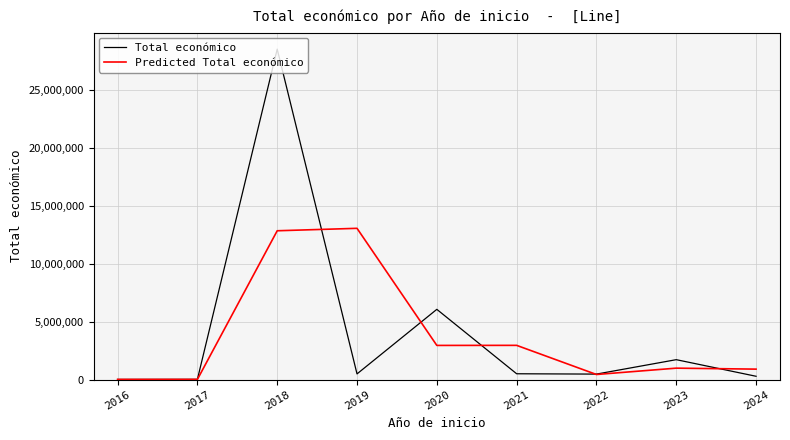

Which series has the largest total across all categories?

Total económico